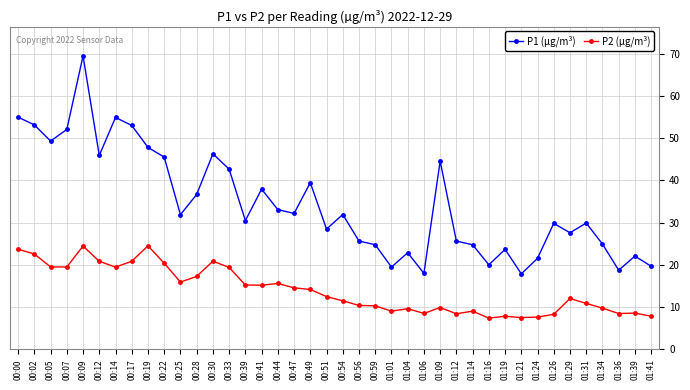

Which series changed the most between 00:07 and 01:16?

P1 (µg/m³)